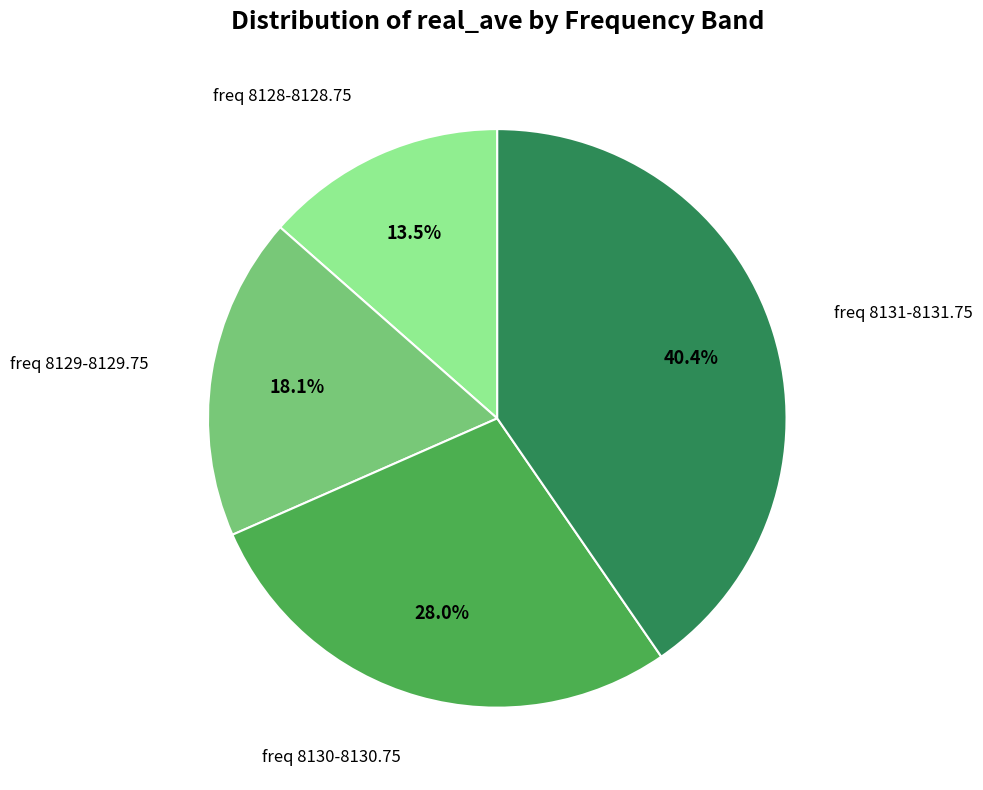

Do freq 8130-8130.75 and freq 8131-8131.75 together represent more than half of the pie?

Yes